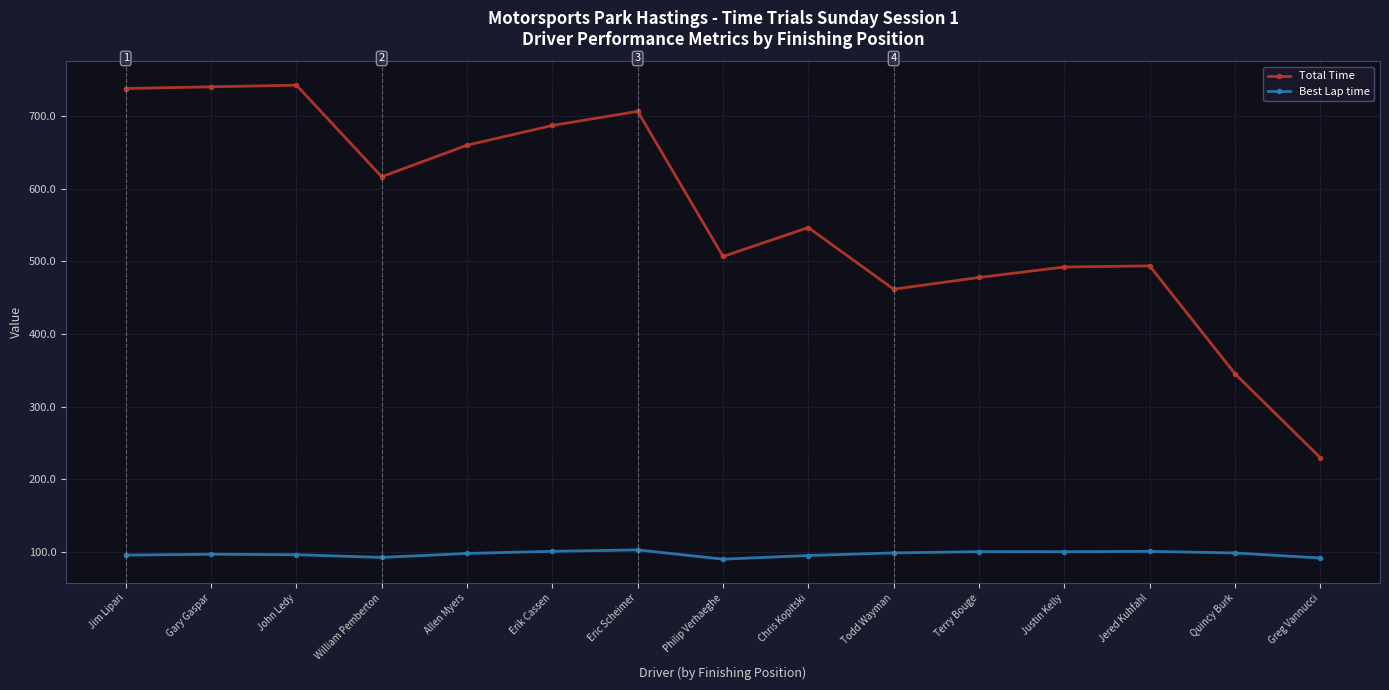

Does the chart display data point markers on the line(s)?

Yes